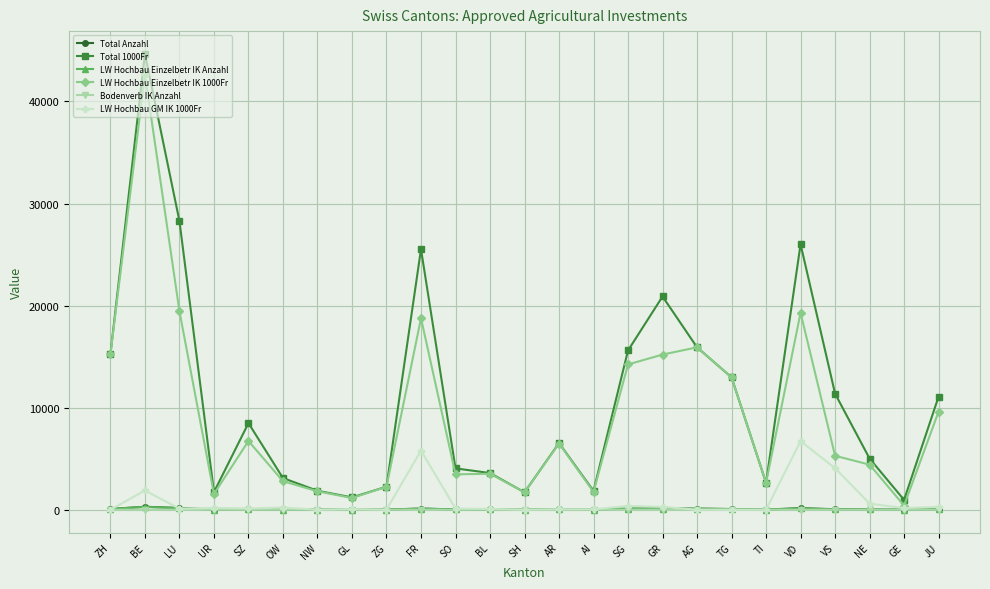

Is the value of LW Hochbau Einzelbetr IK 1000Fr at OW greater than the value of Total Anzahl at GL?

Yes